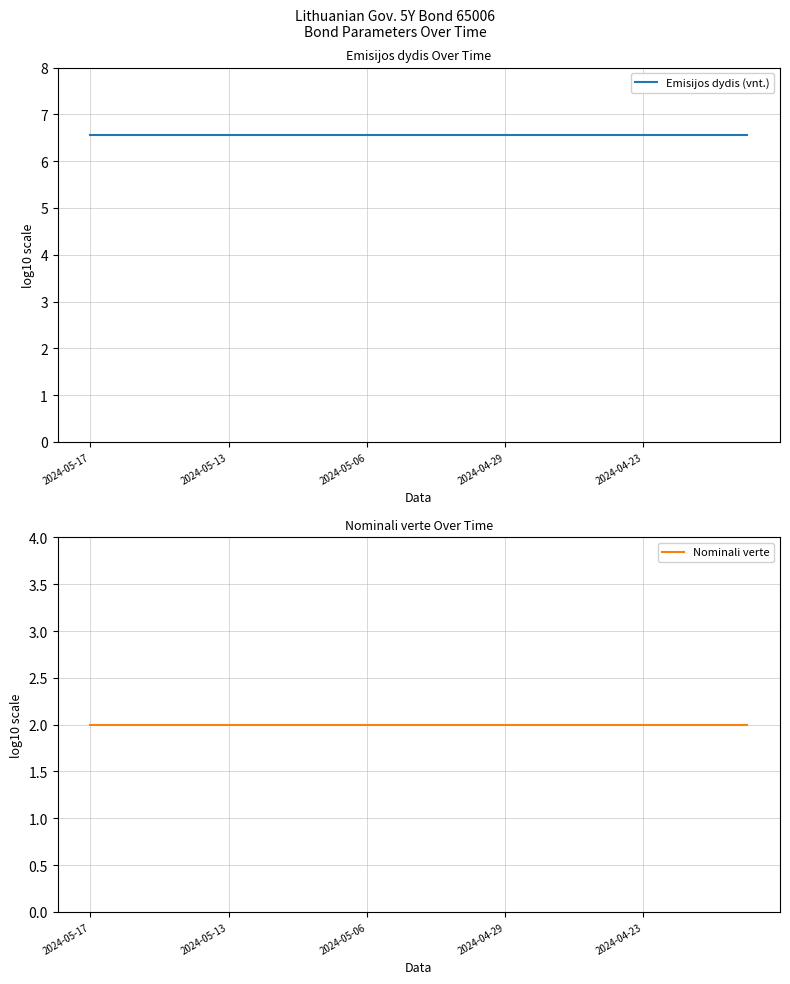

True or false: Nominali verte and Emisijos dydis (vnt.) cross at least once.

False